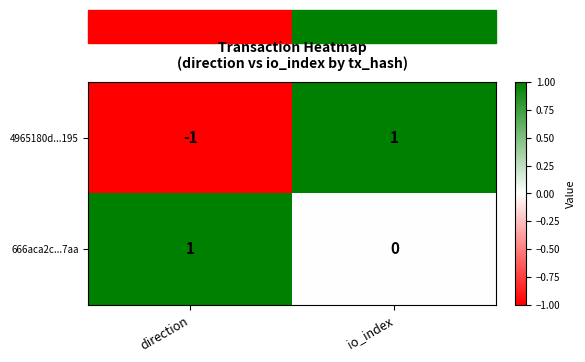

Which category has the highest value in the 666aca2c...7aa series?

direction